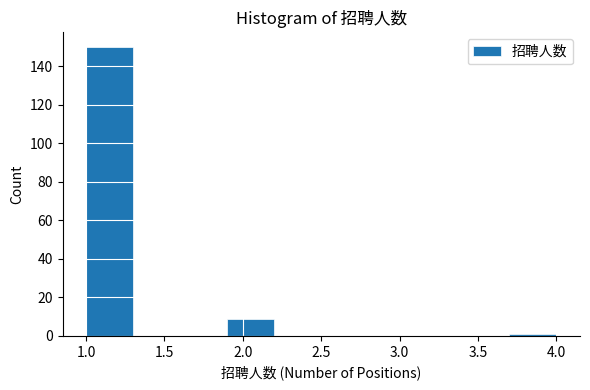

What is the height of the bar covering 1.9 to 2.2 on the x-axis? The values are not printed on the chart, so give them approximately, as read against the axis.

10